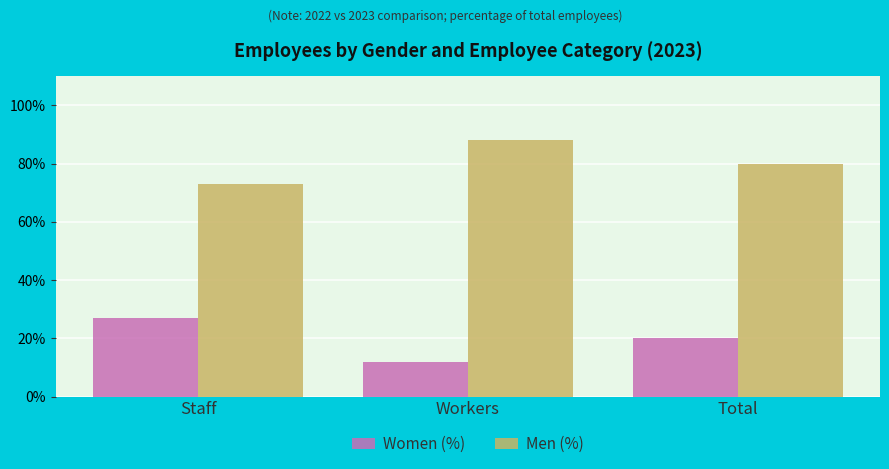

Reading left to right, extract all data points from this chart.

Women (%): Staff=27	Workers=12	Total=20
Men (%): Staff=73	Workers=88	Total=80